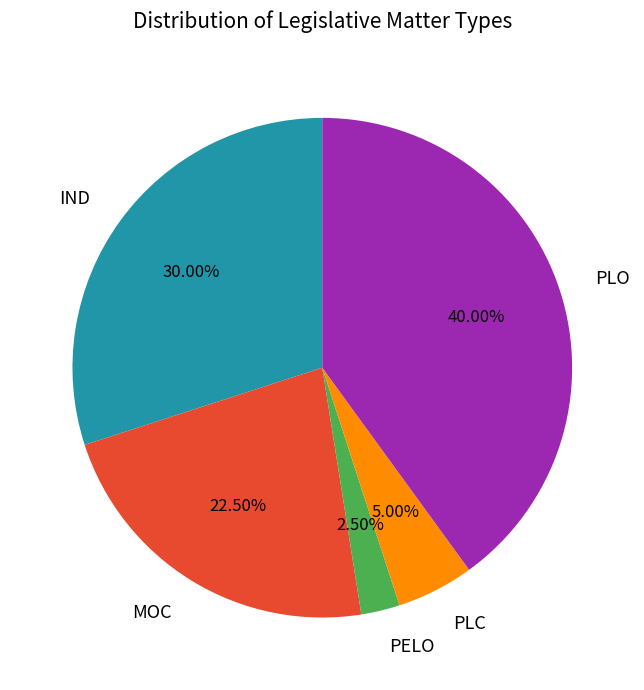

Count the number of slices in the pie.

5